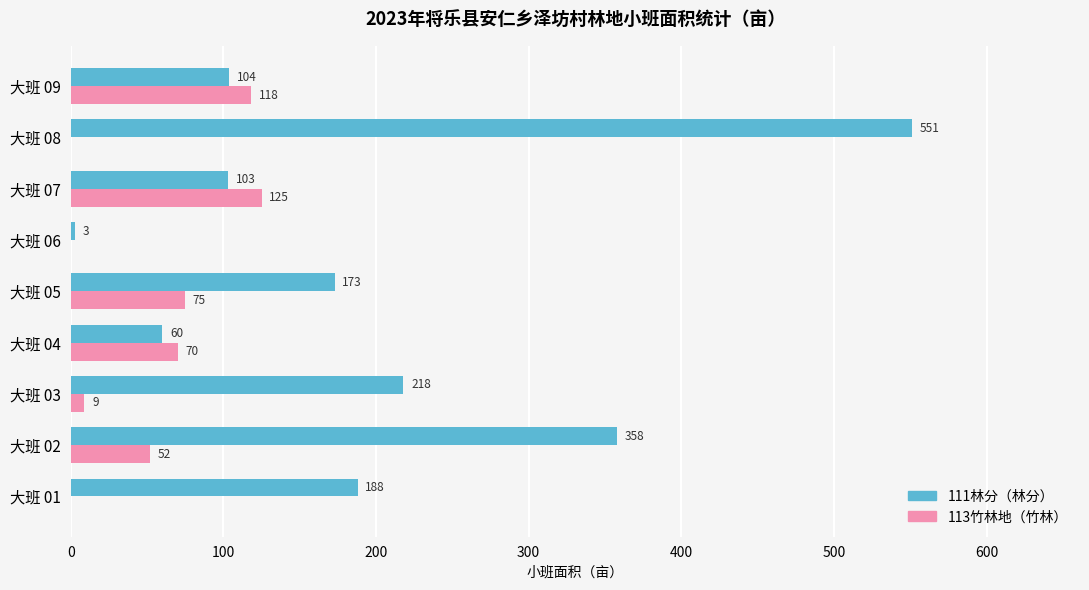

At which category is the sum across all series the highest?

大班 08